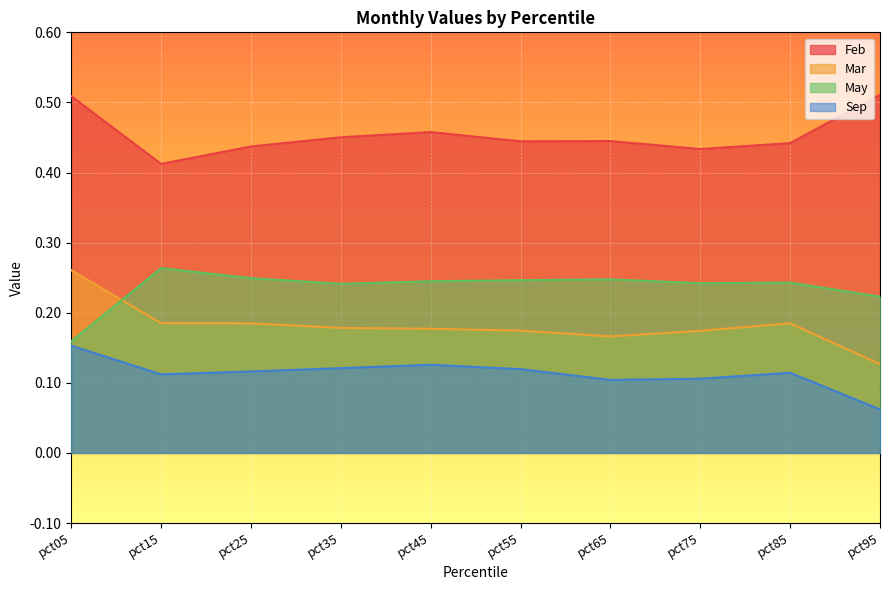

What is the value of the Mar point at the 5th from the left?

0.2